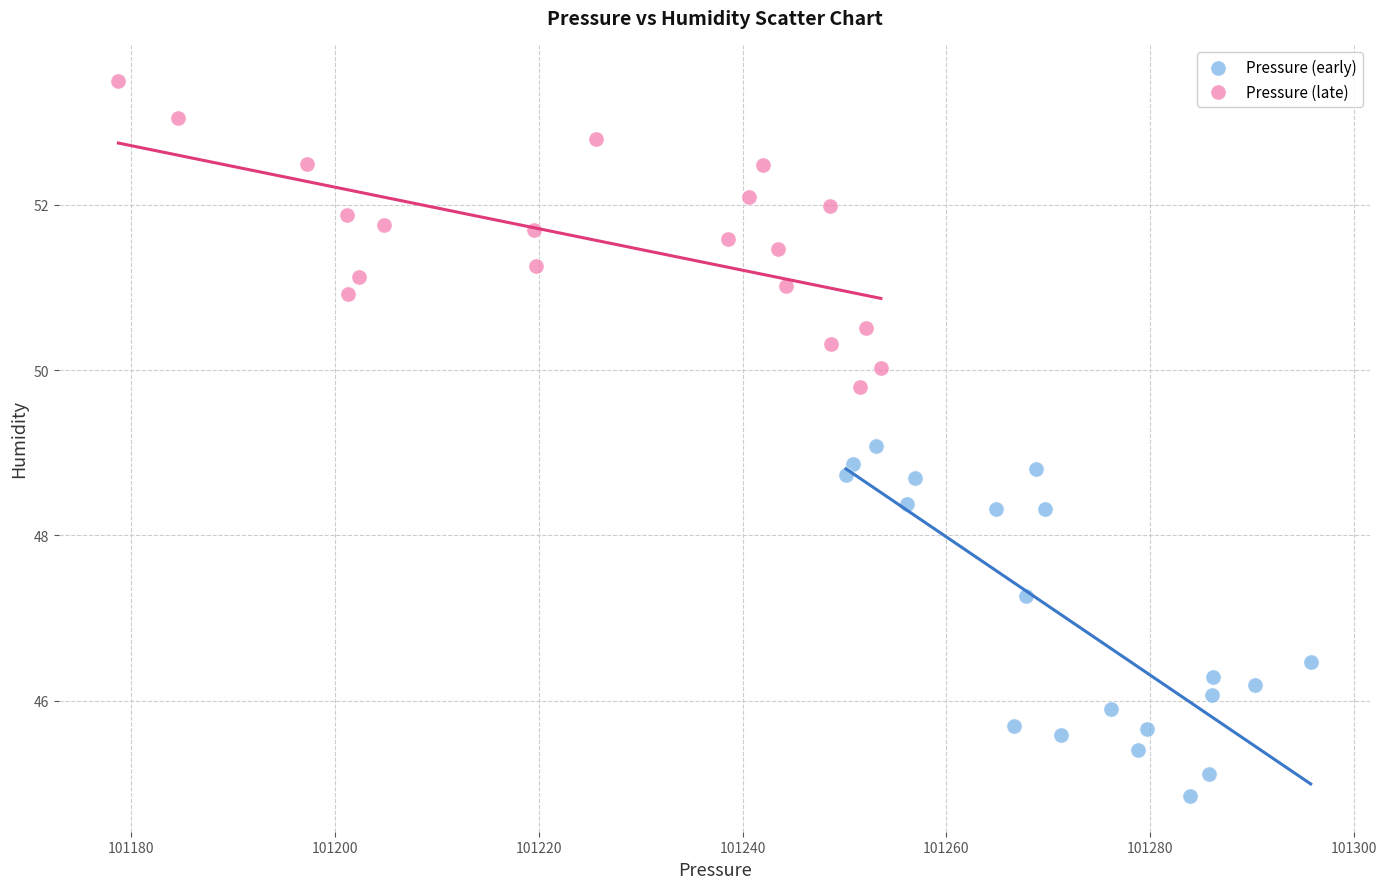

What are all the series names shown in the legend?

Pressure (early), Pressure (late)